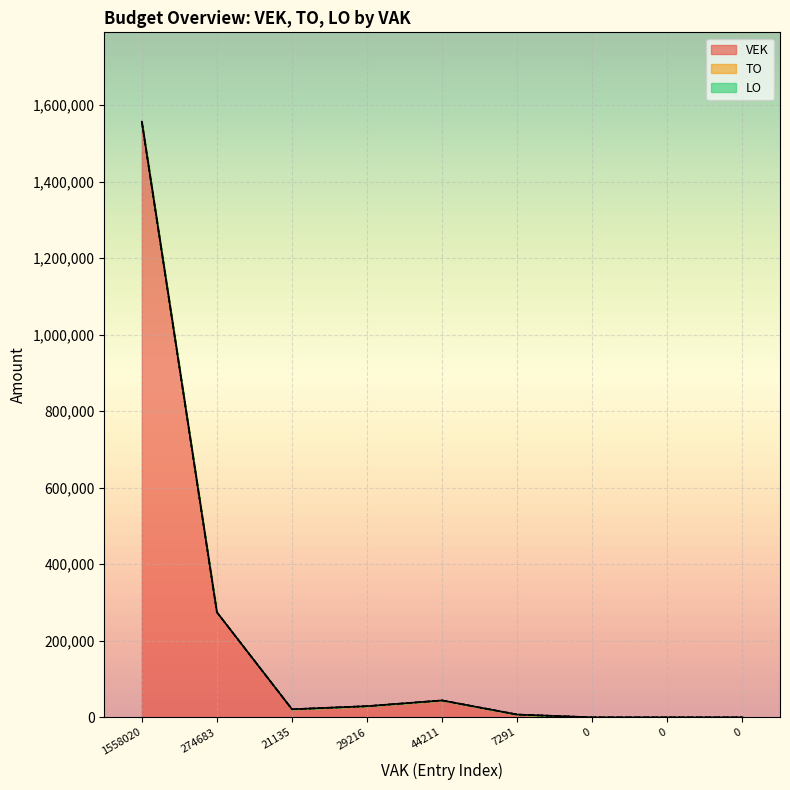

The VEK series shows 837944 at 0_wt. True or false?

False